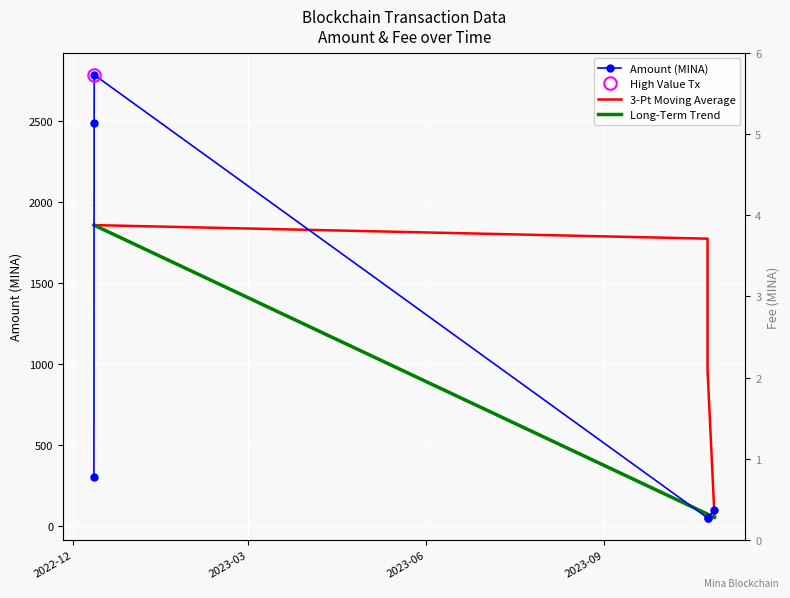

What is the change in value from 2022-12-11 19:39:00 to 2023-10-24 09:57:00?

-2738.5